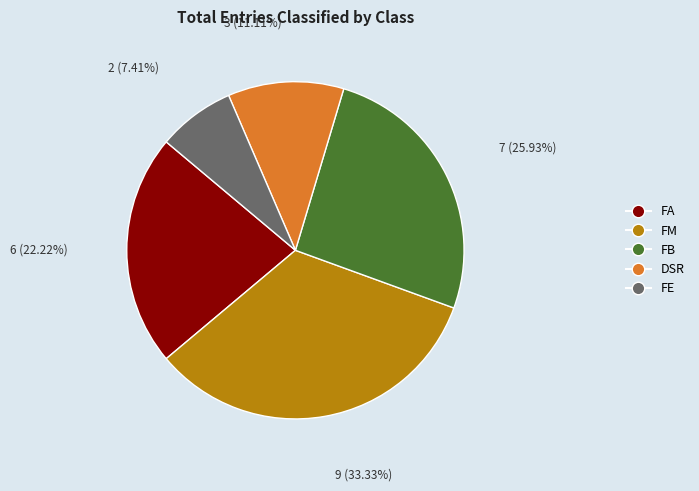

What percentage is NOT represented by FE?

92.6%